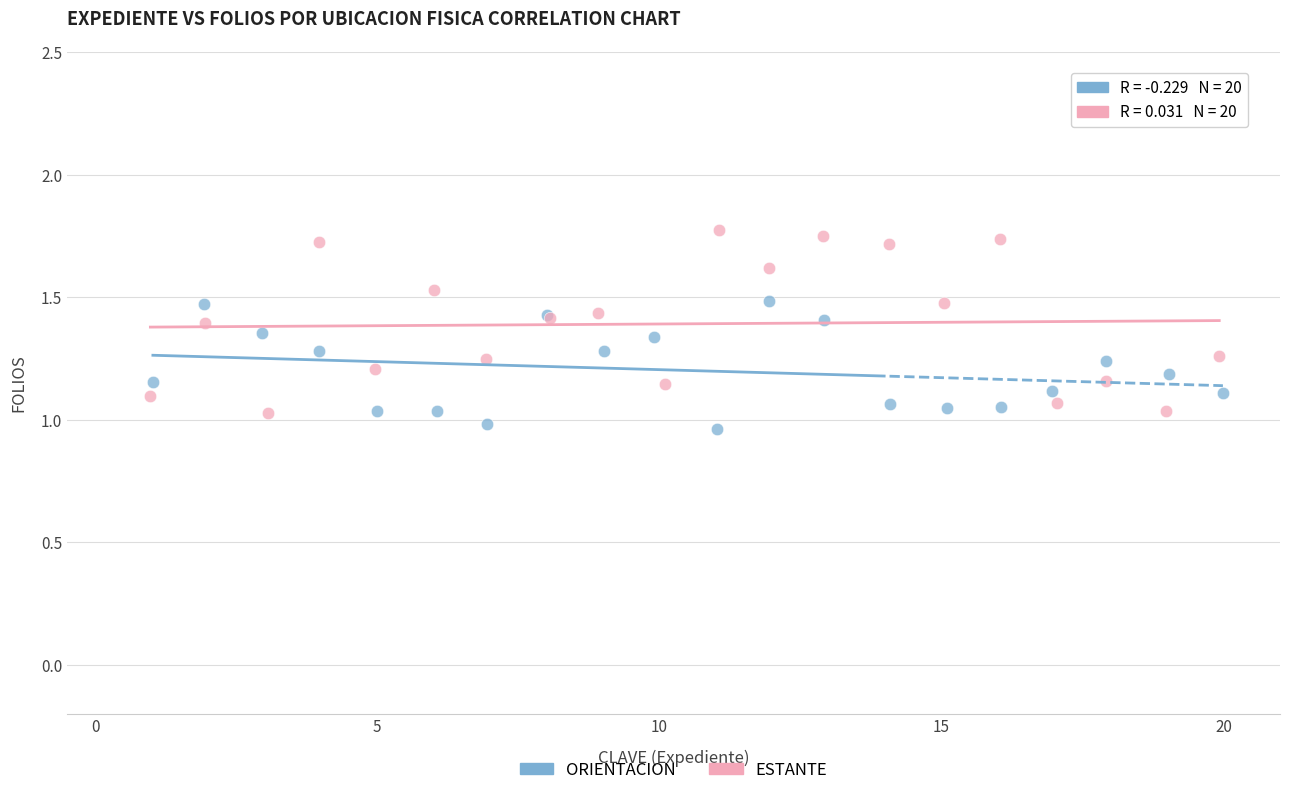

Which series reaches the maximum Y coordinate?

ESTANTE